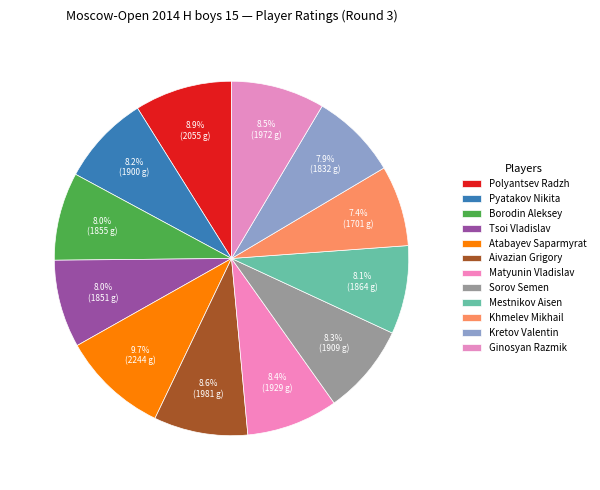

How many segments does this pie chart have?

12